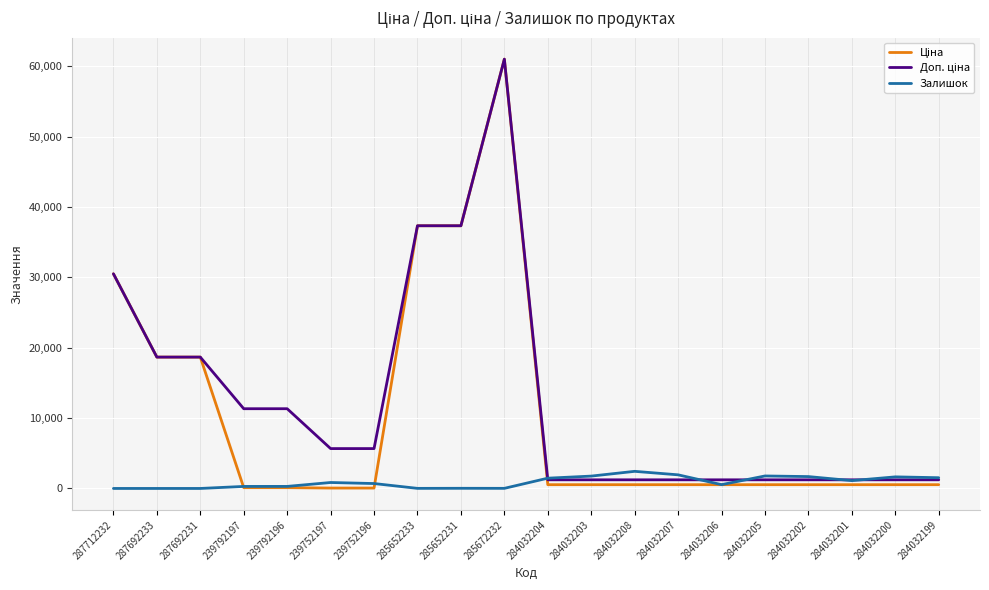

Is it true that Залишок equals 0.0 at 287692231?

True